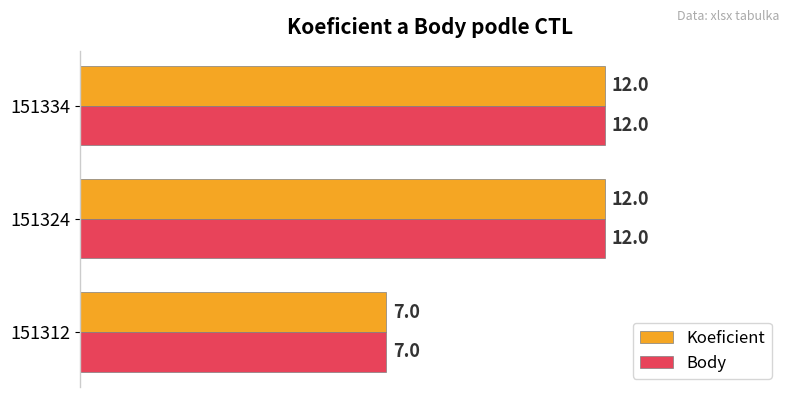

What is the total value across all series at 151324?

24